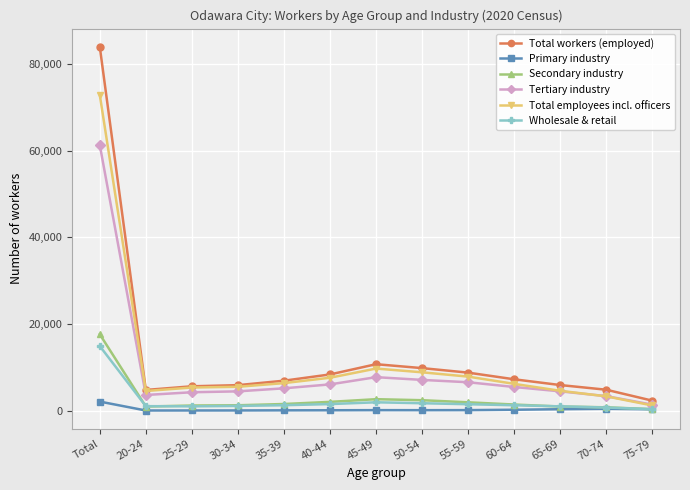

Which series has the widest spread of values?

Total workers (employed)